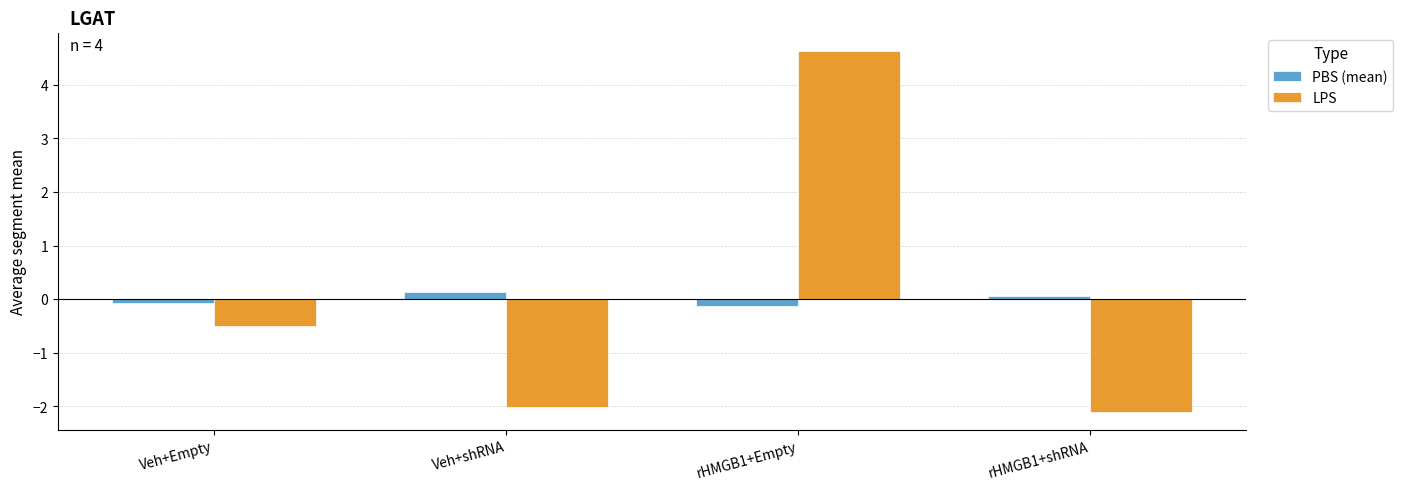

How many bars are there in total?

8